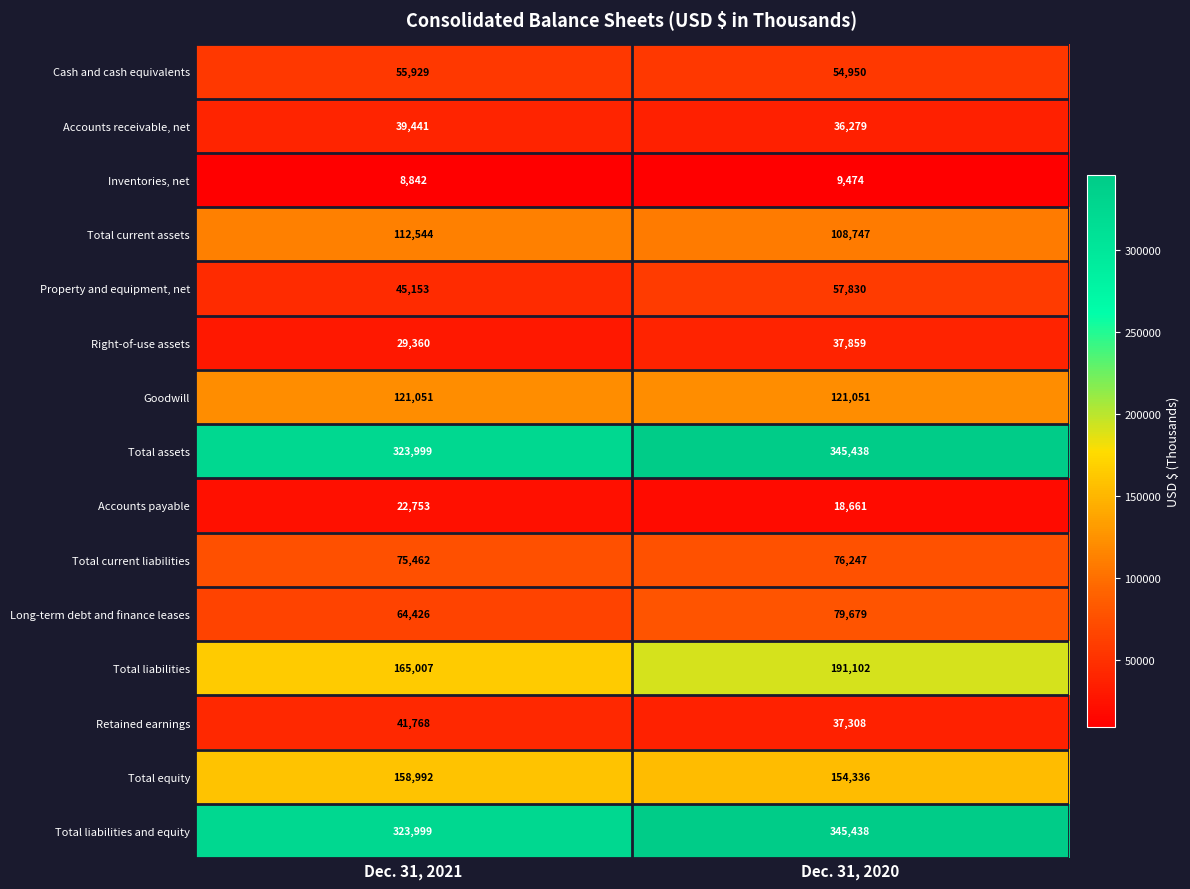

Which label corresponds to the largest value in the chart?

Dec. 31, 2020